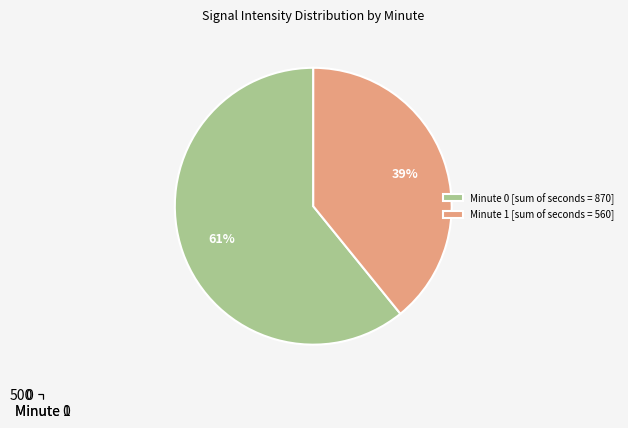

Is it true that Minute 1 is 39% of the pie?

True